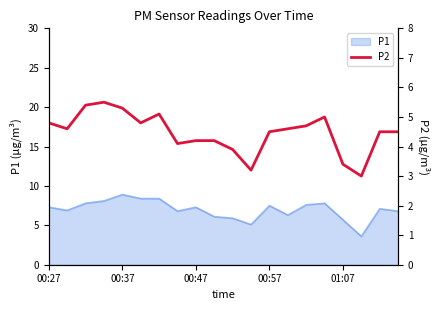

Does the chart display data point markers on the line(s)?

No